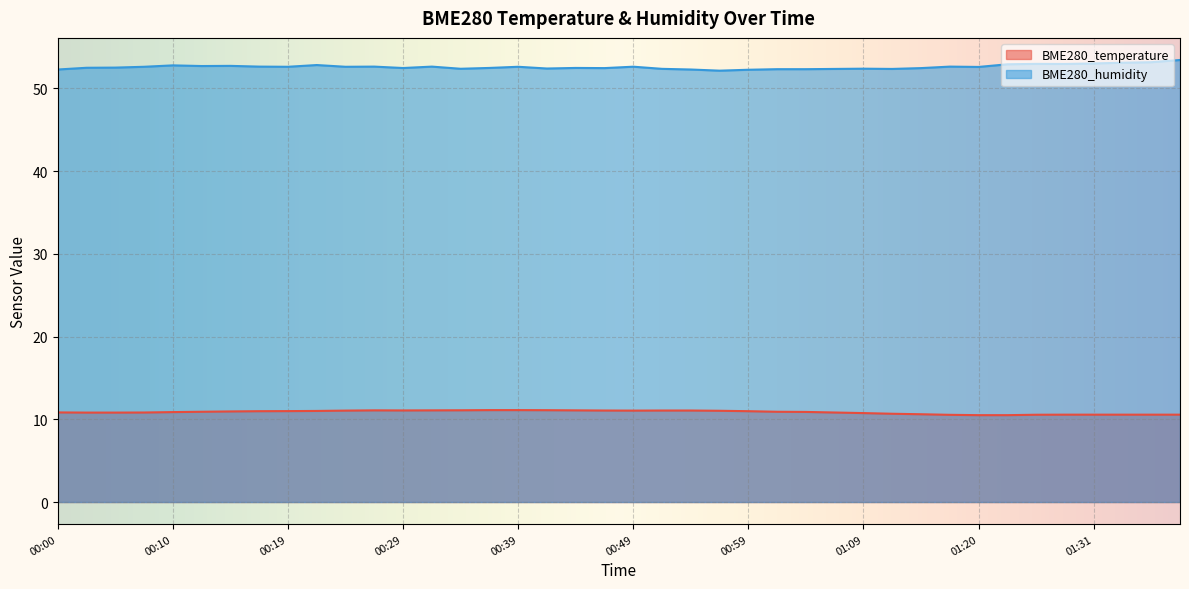

What is the difference between the maximum and minimum values in the BME280_humidity series?

1.3